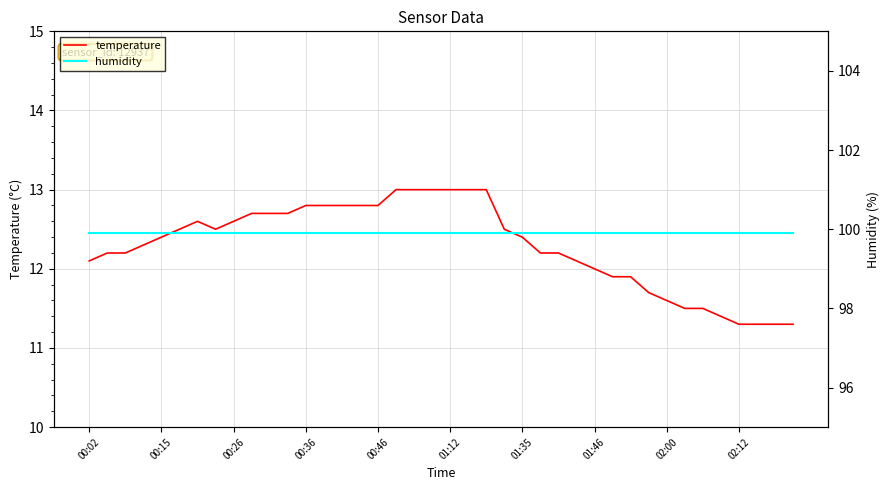

What is the minimum value for temperature?

11.3